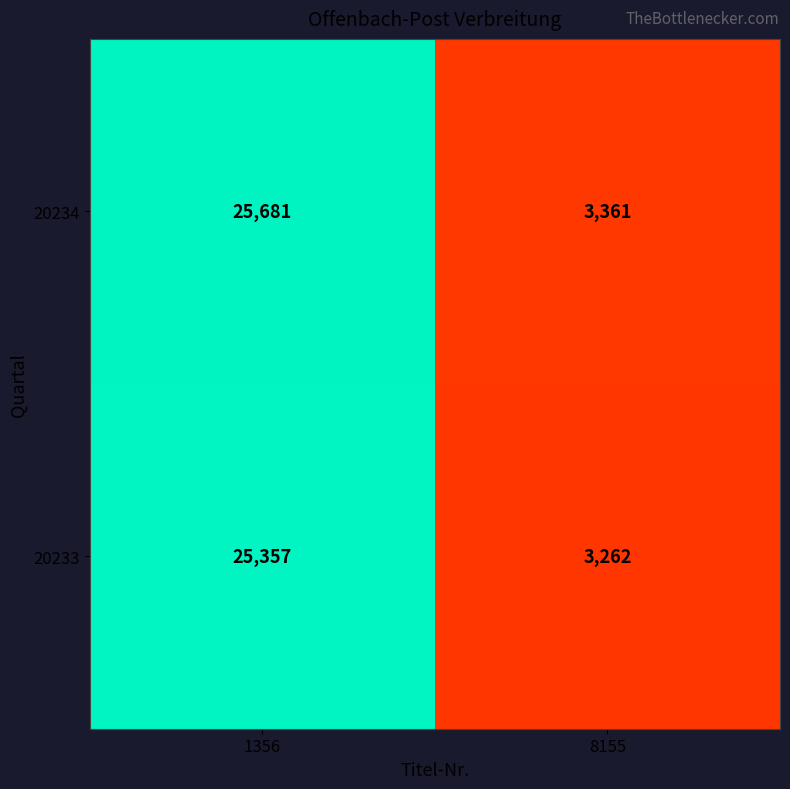

What is the difference between the 20233 values at 8155 and 1356?

22095